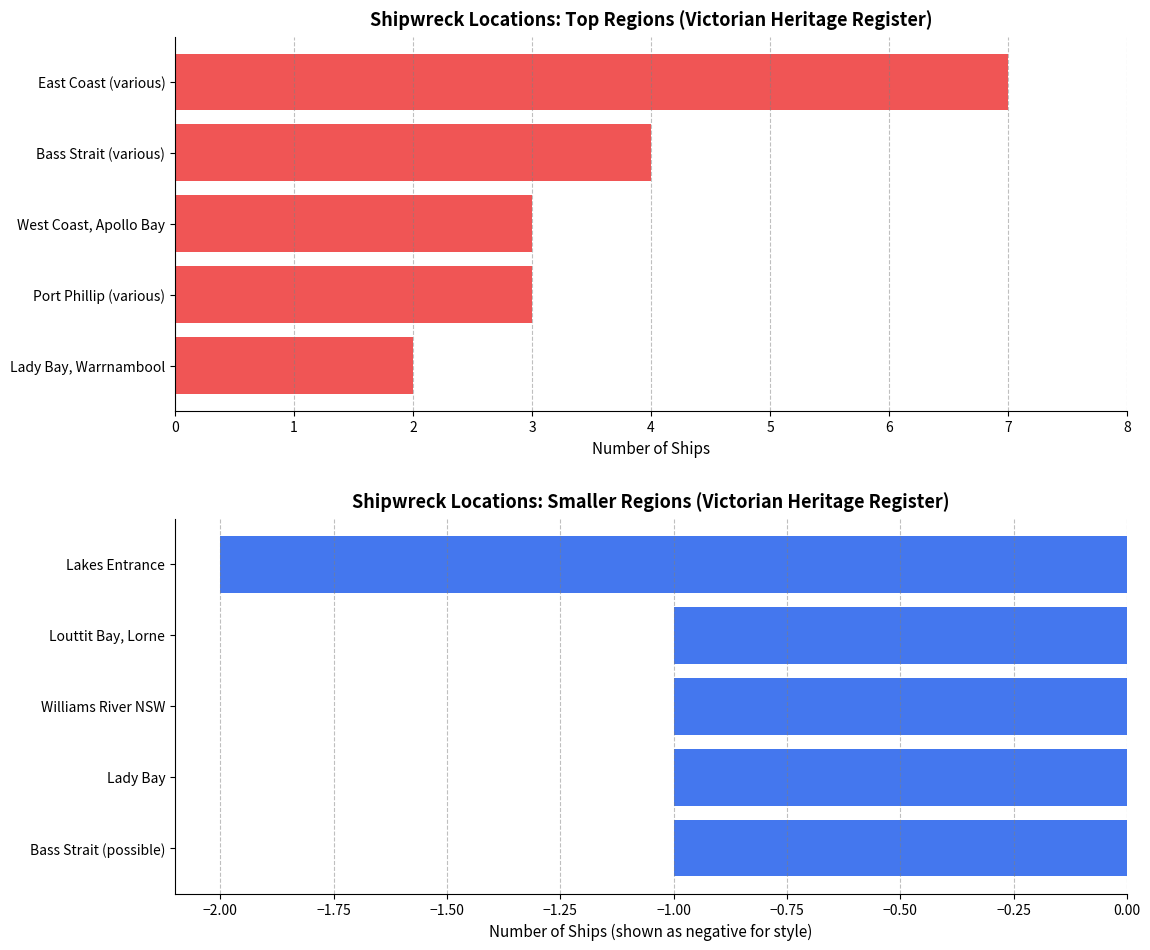

Which series has the largest total across all categories?

Top Regions